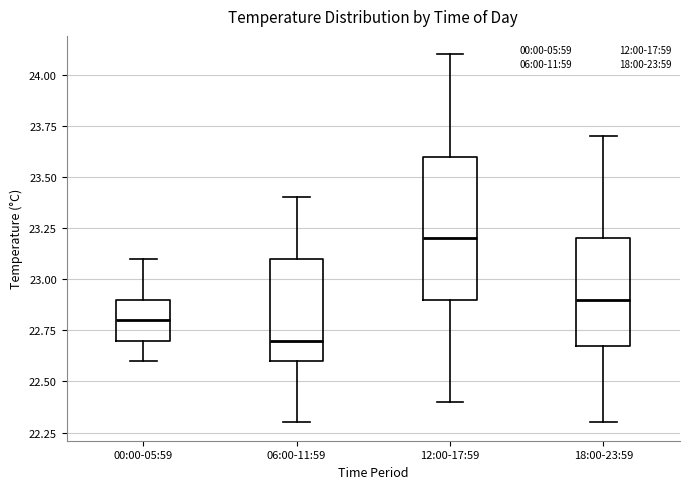

Reading left to right, read every box against the y-axis: the position of its median line, the range the box covers, and the ends of its whiskers. The values are not printed on the chart, so give them approximately, as read against the axis.

00:00-05:59: median 22.8, box 22.7 to 22.9, whiskers 22.6 to 23.1
06:00-11:59: median 22.7, box 22.6 to 23.1, whiskers 22.3 to 23.4
12:00-17:59: median 23.2, box 22.9 to 23.6, whiskers 22.4 to 24.1
18:00-23:59: median 22.9, box 22.7 to 23.2, whiskers 22.3 to 23.7